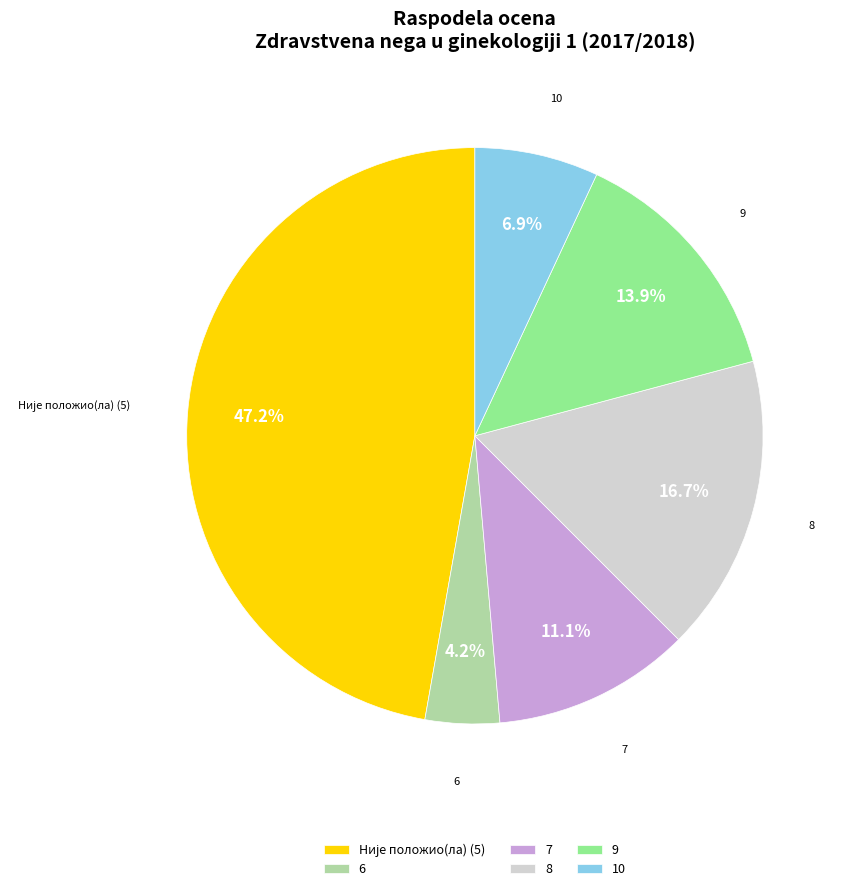

Does 8 account for over 50% of the chart?

No